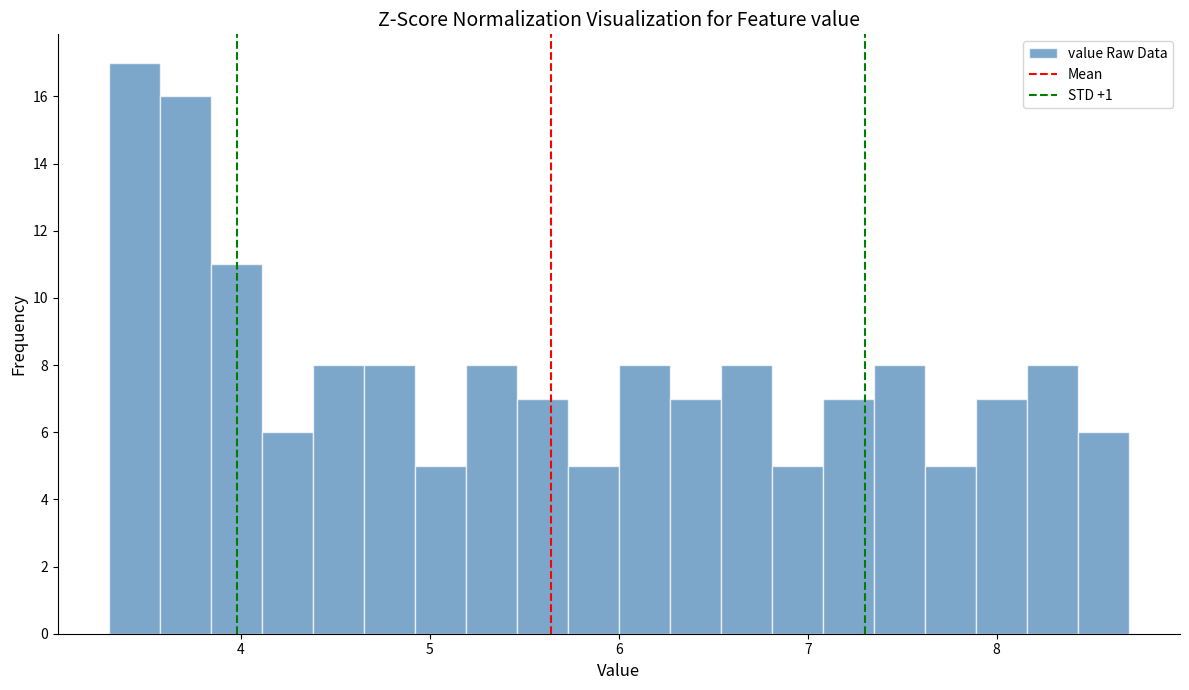

Around what value on the x-axis is the tallest bar? Give the approximate position of its centre, as read against the axis.

3.4